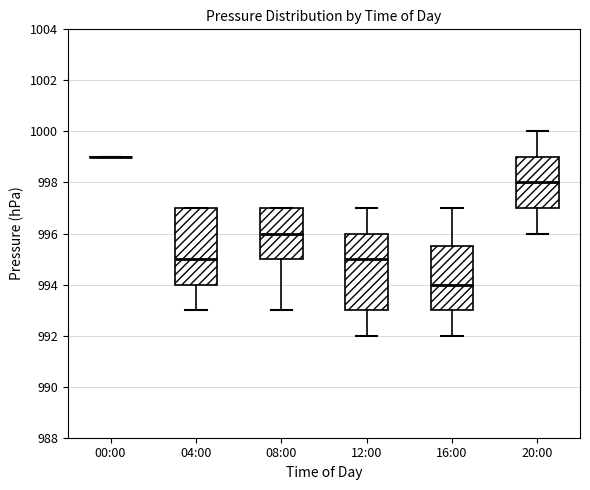

Reading left to right, transcribe this box plot: for each box, give where its median line is, the range the box spans, and where its two whiskers end, as read against the y-axis. The values are not printed on the chart, so give them approximately, as read against the axis.

00:00: box collapsed to a line at 999.0, whiskers 999.0 to 999.0
04:00: median 995.0, box 994.0 to 997.0, whiskers 993.0 to 997.0
08:00: median 996.0, box 995.0 to 997.0, whiskers 993.0 to 997.0
12:00: median 995.0, box 993.0 to 996.0, whiskers 992.0 to 997.0
16:00: median 994.0, box 993.0 to 995.6, whiskers 992.0 to 997.0
20:00: median 998.0, box 997.0 to 999.0, whiskers 996.0 to 1000.0